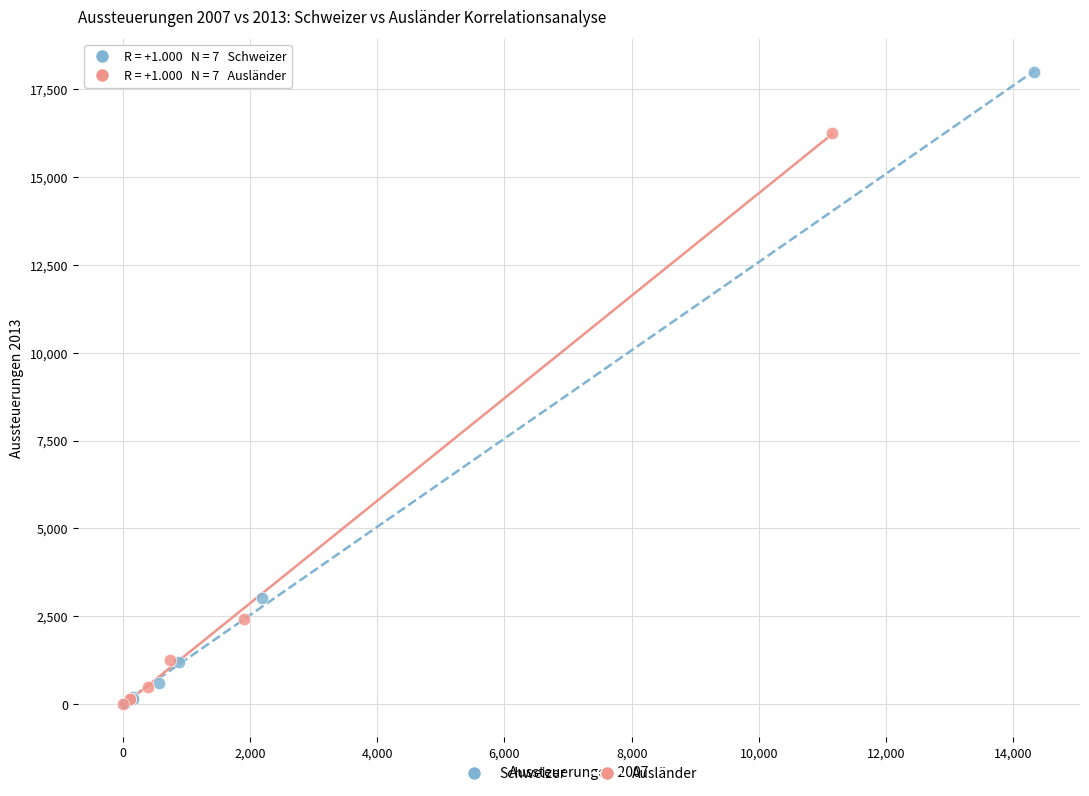

Which series has the widest spread of Y values?

Schweizer